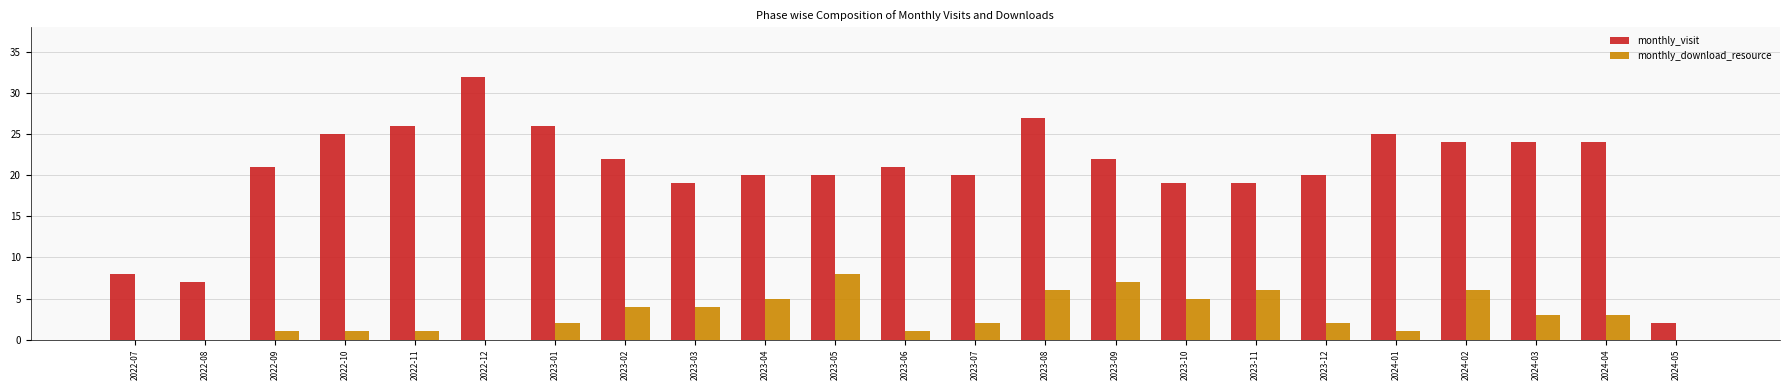

Is it true that monthly_visit equals 12 at 2023-09?

False